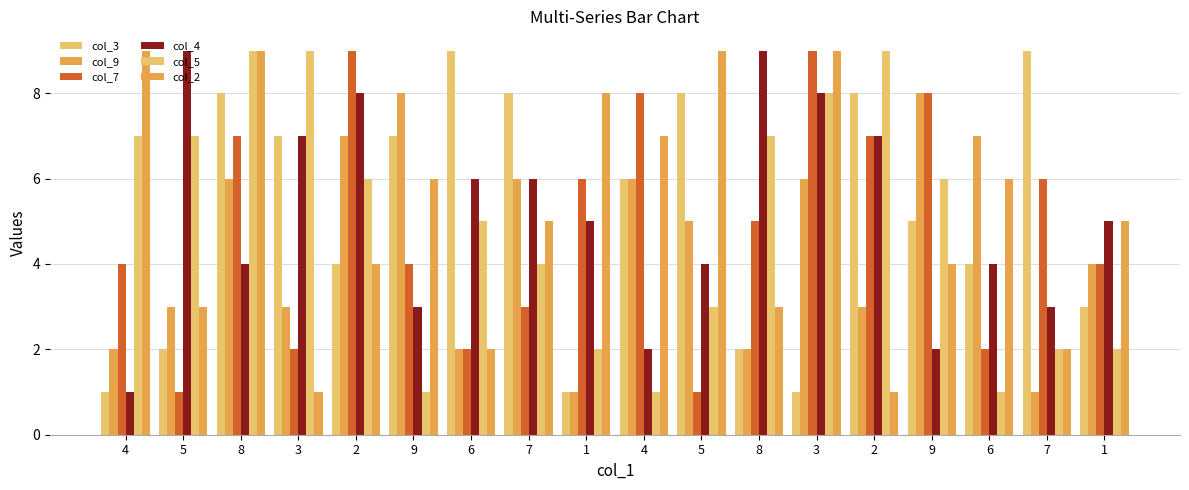

What is the highest value of the col_7 series?

9